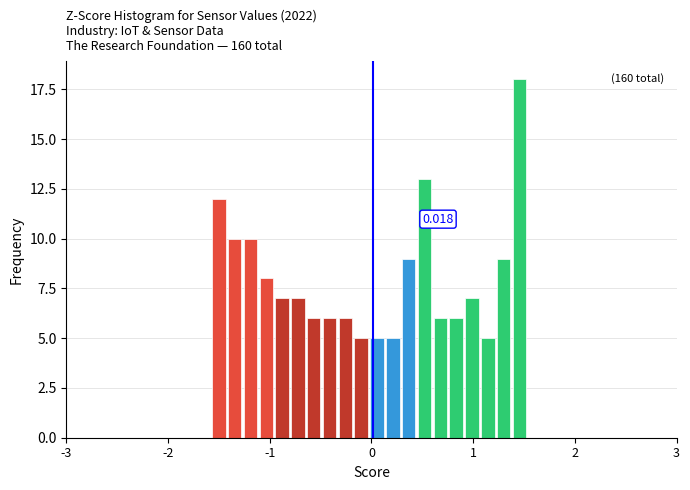

Around what value on the x-axis is the tallest bar? Give the approximate position of its centre, as read against the axis.

1.5